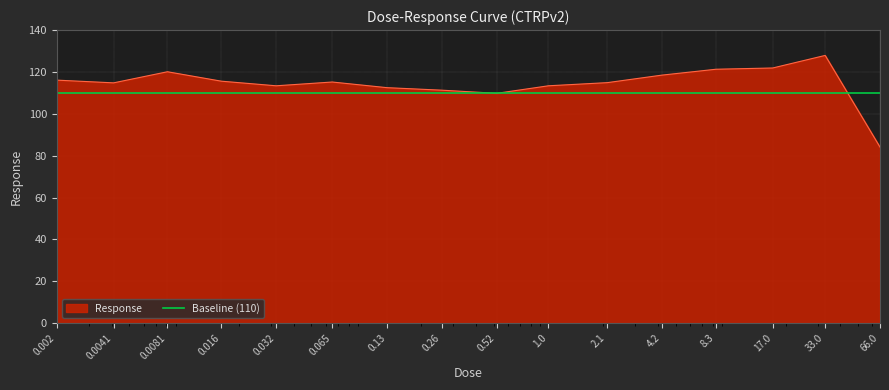

Rank the categories by value from highest to lowest.

33.0, 17.0, 8.3, 0.0081, 4.2, 0.002, 0.016, 0.065, 2.1, 0.0041, 0.032, 1.0, 0.13, 0.26, 0.52, 66.0